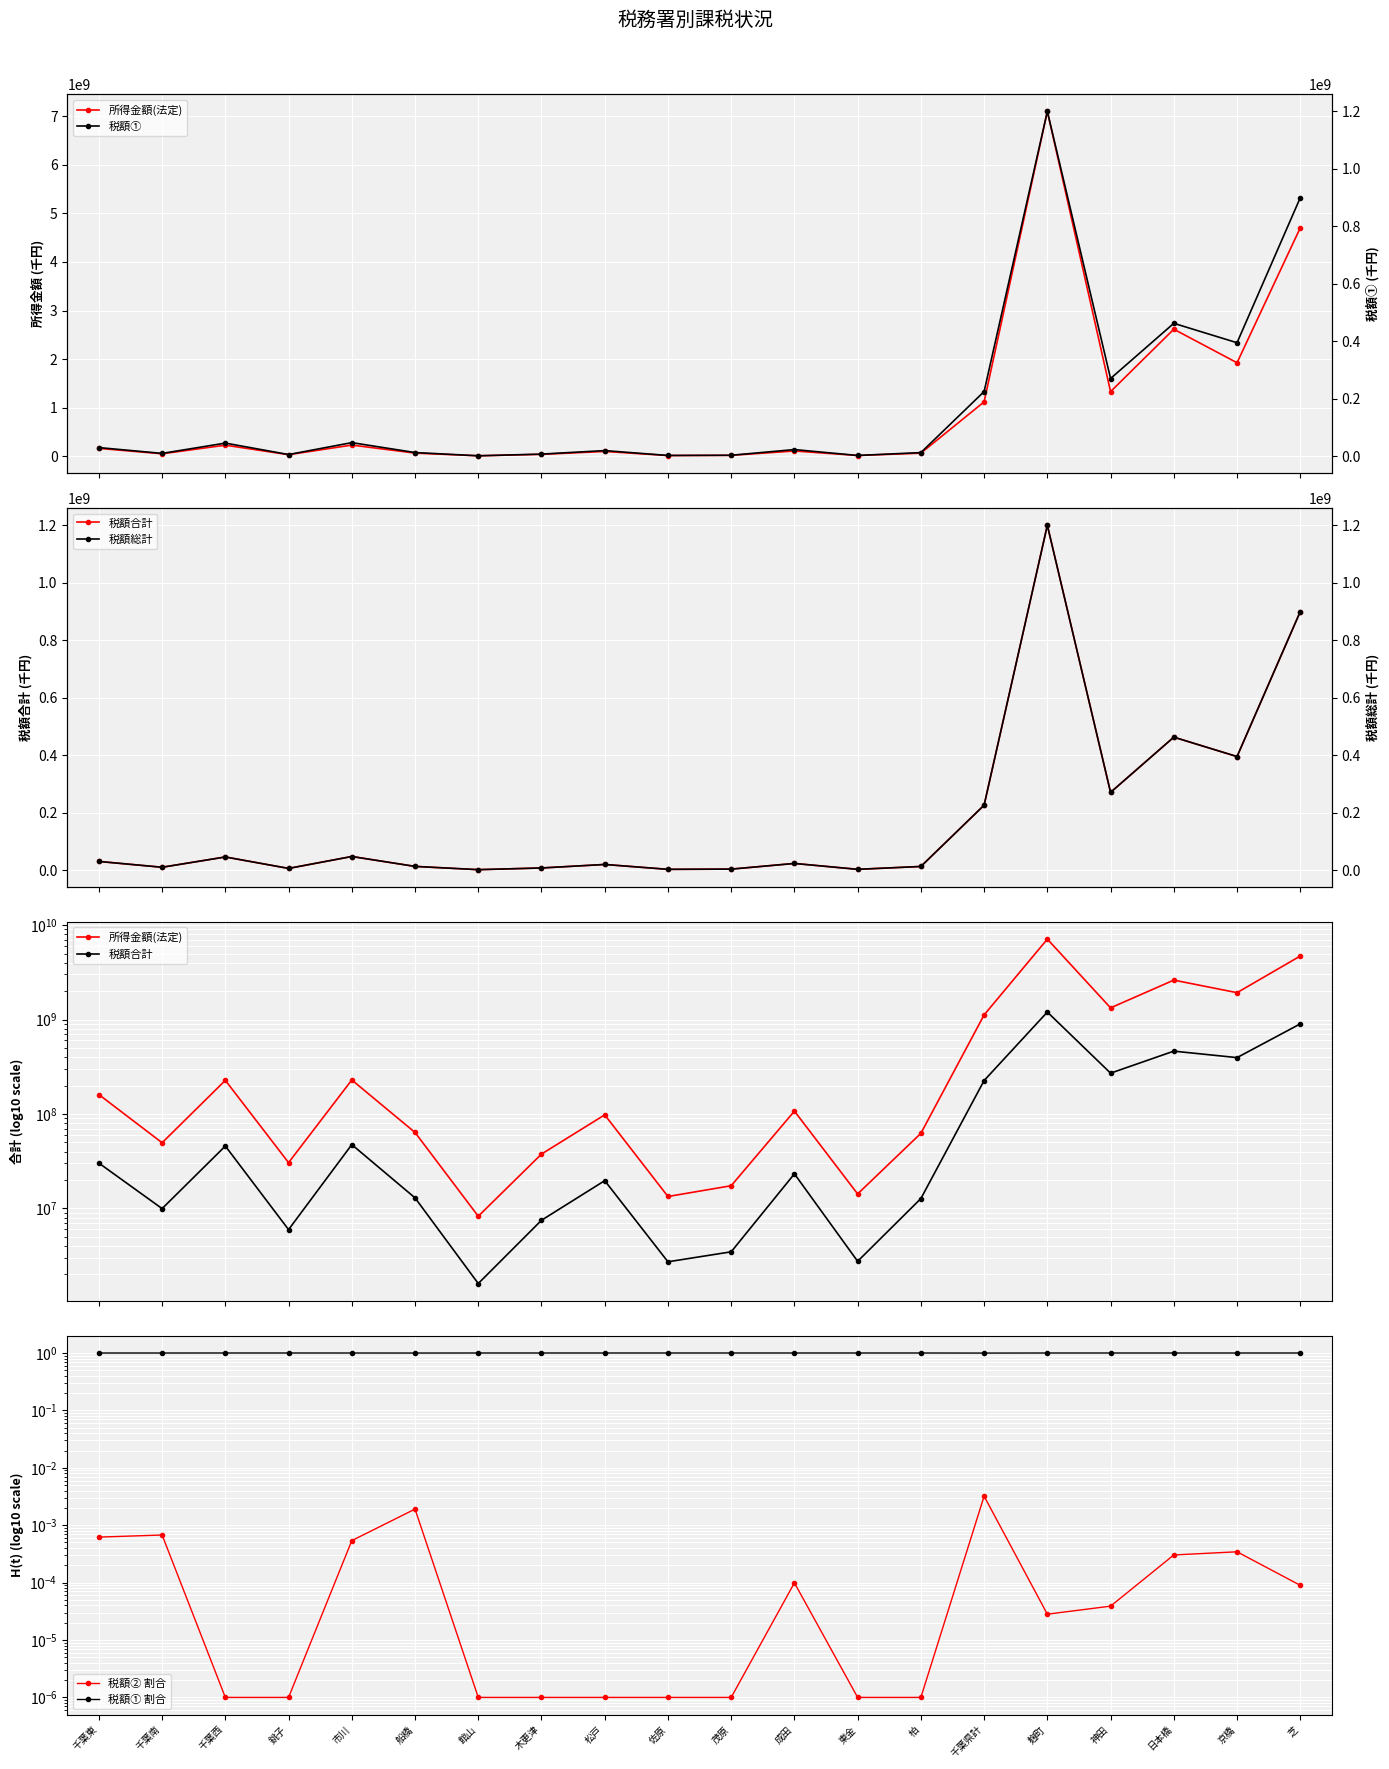

Which category has the lowest value in the 税額総計 series?

館山